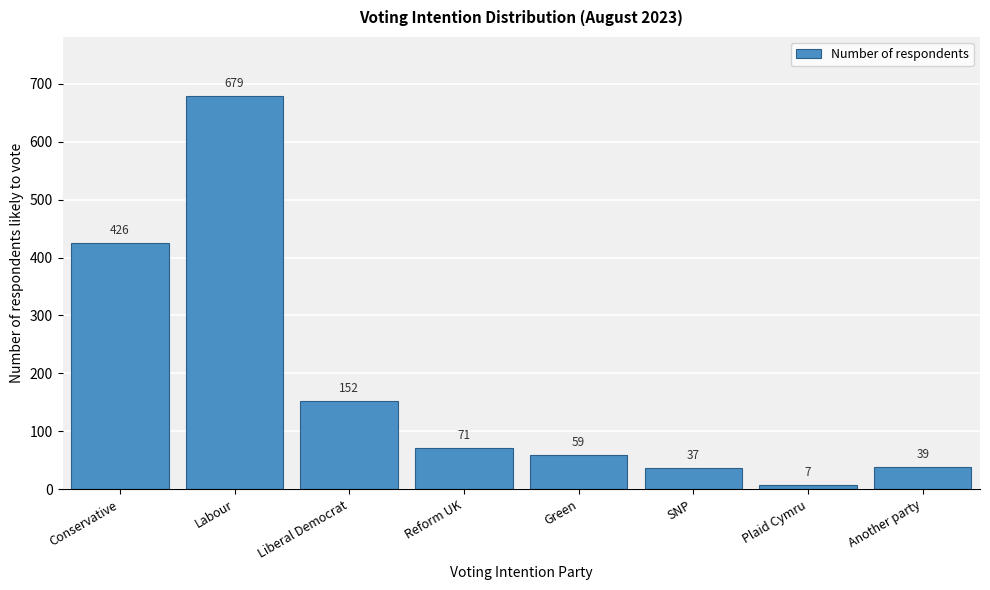

Reading right to left, list all the values displayed in this chart.

Another party=39	Plaid Cymru=7	SNP=37	Green=59	Reform UK=71	Liberal Democrat=152	Labour=679	Conservative=426